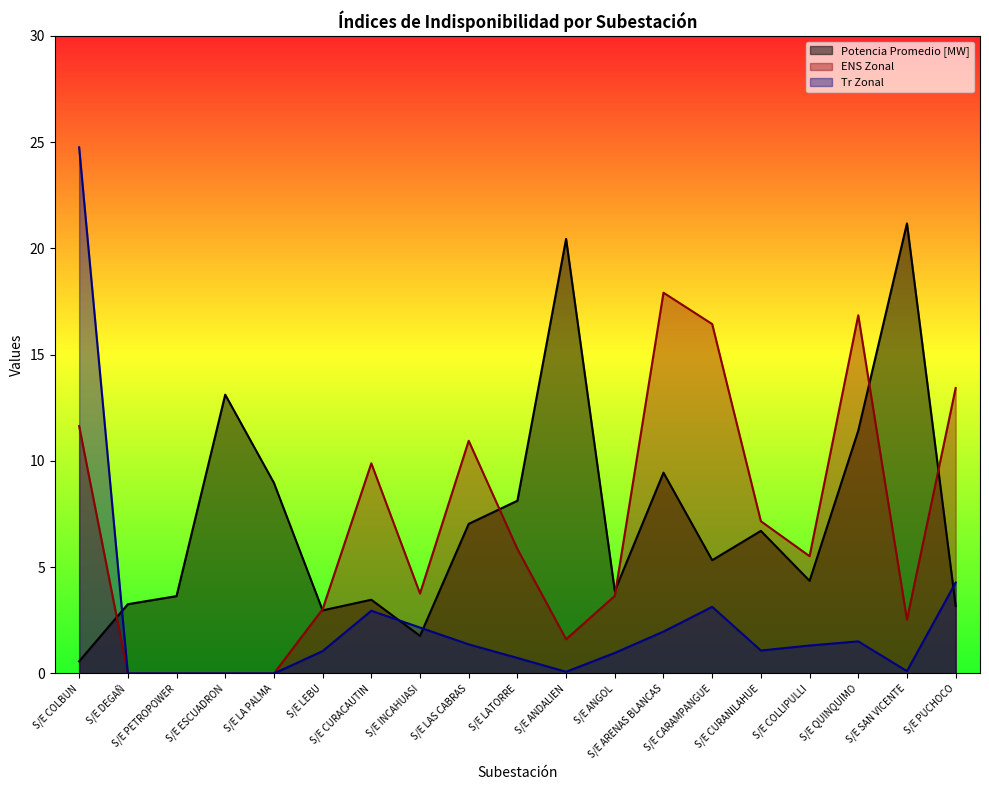

True or false: Tr Zonal and ENS Zonal cross at least once.

False